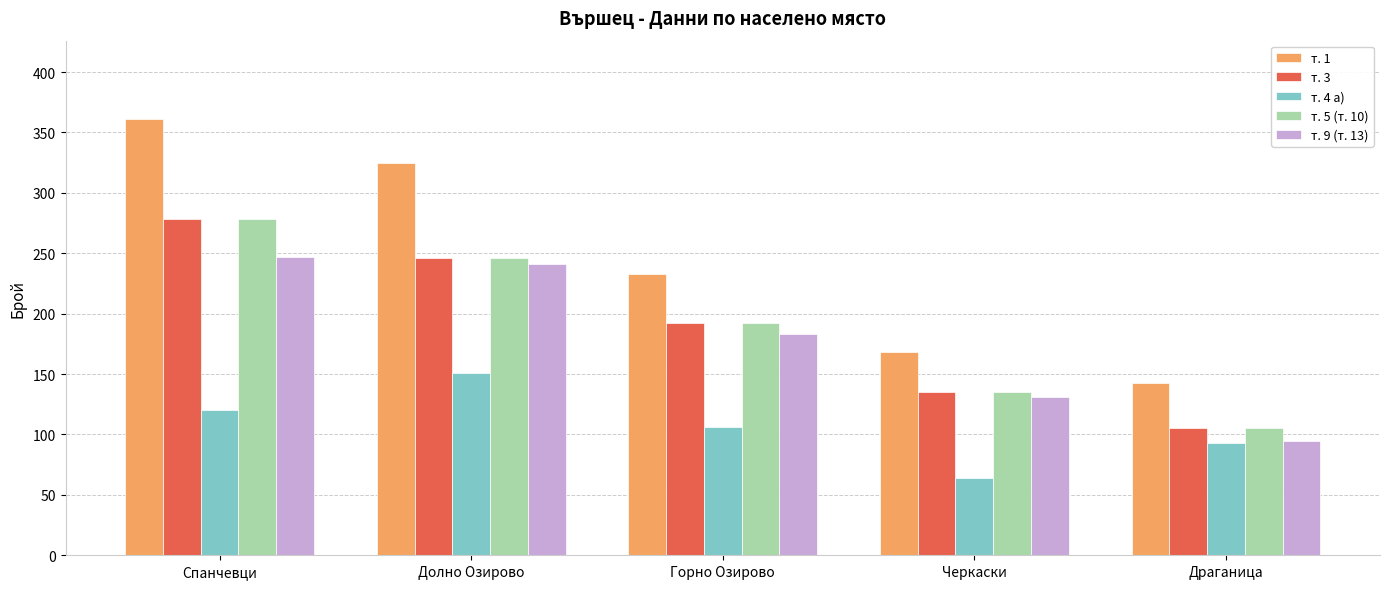

List the labels in order of т. 1 value, smallest first.

Драганица, Черкаски, Горно Озирово, Долно Озирово, Спанчевци